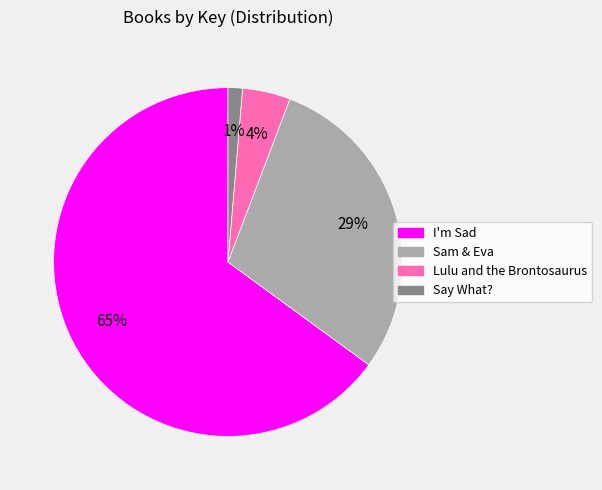

Count the number of slices in the pie.

4